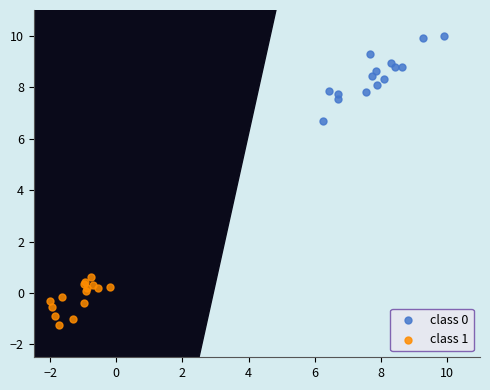

Which series reaches the minimum Y coordinate?

class 1